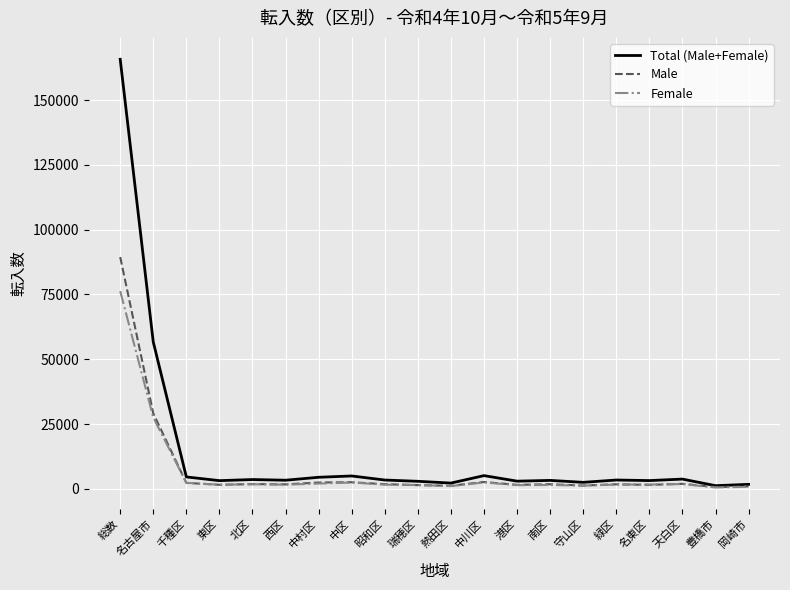

What is the total value across all series at 名古屋市?

113338